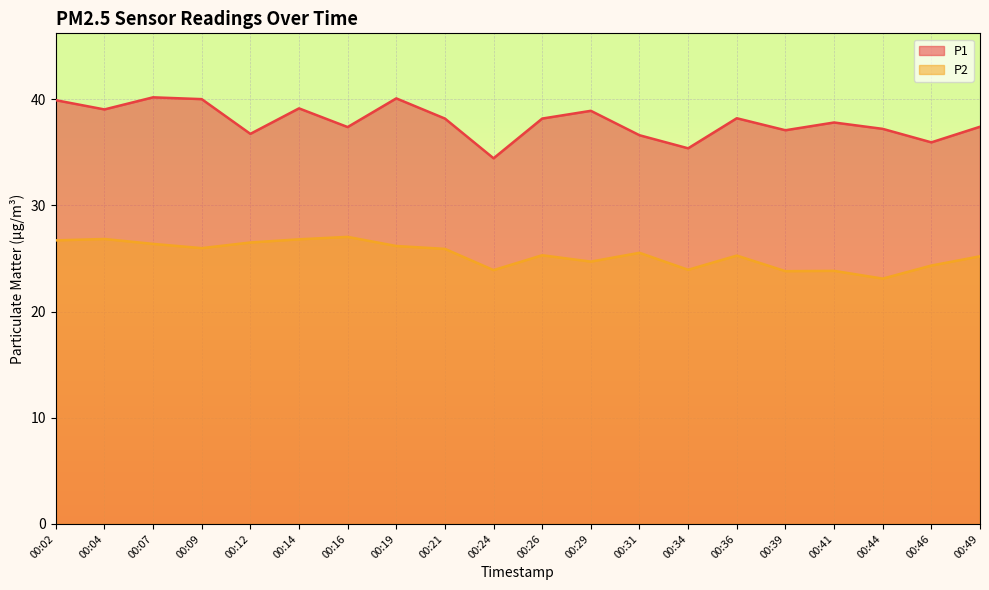

How many distinct data groups are displayed?

2